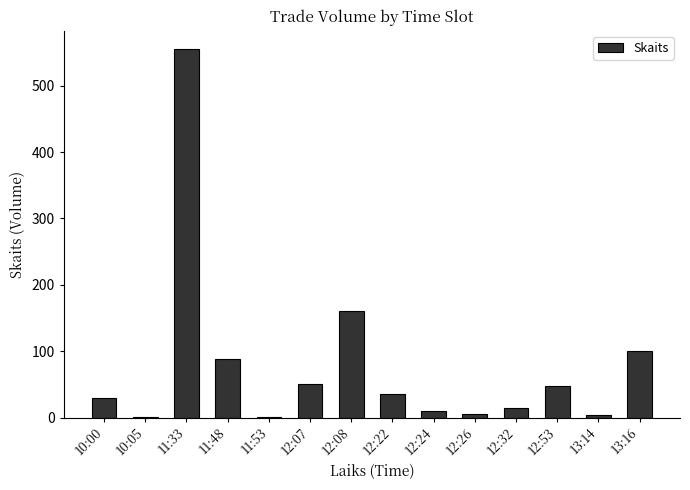

What is the maximum value shown in the chart?

555